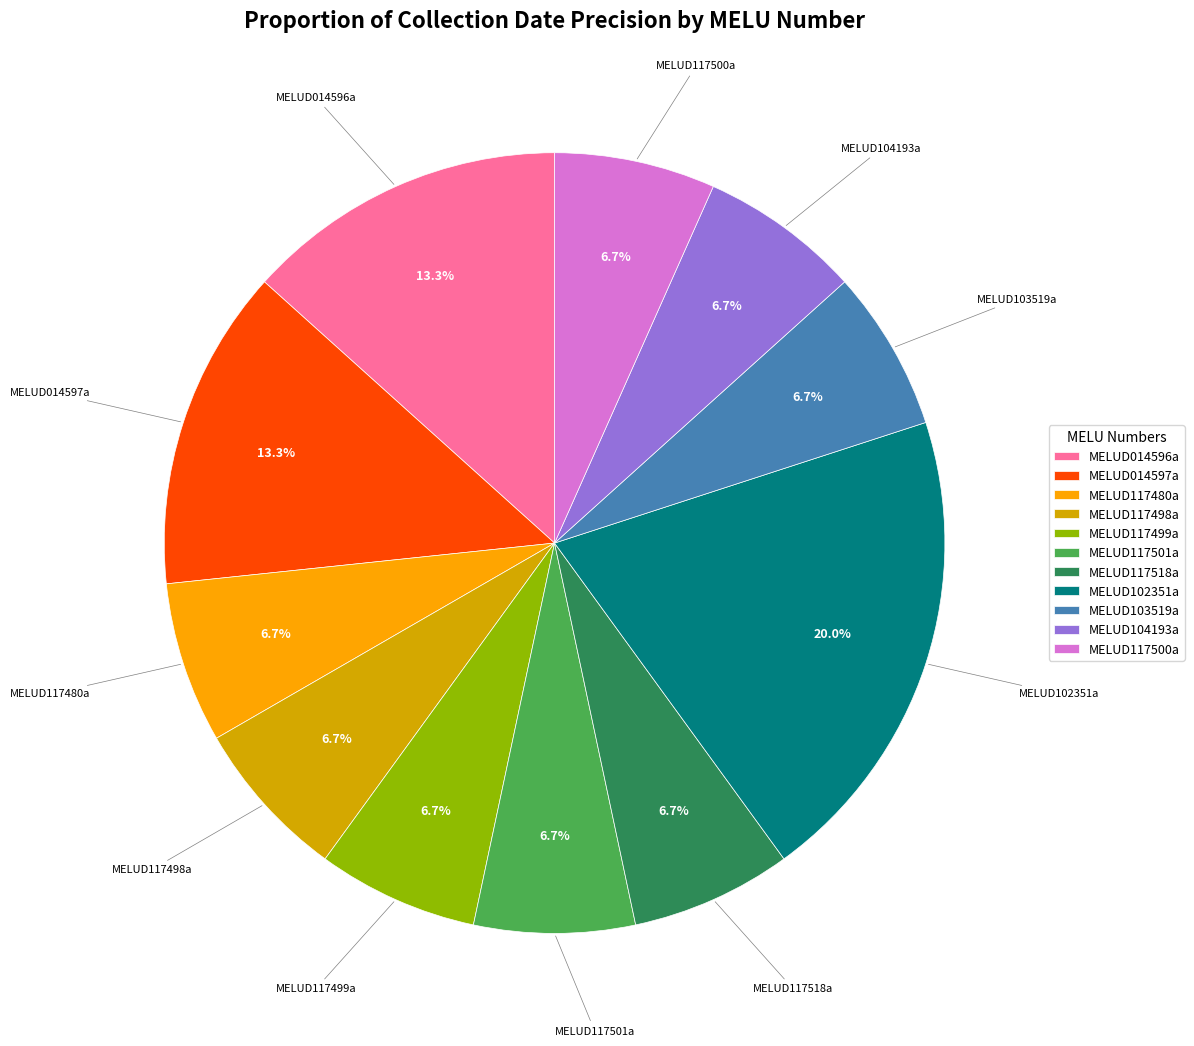

Which slice is the largest?

MELUD102351a